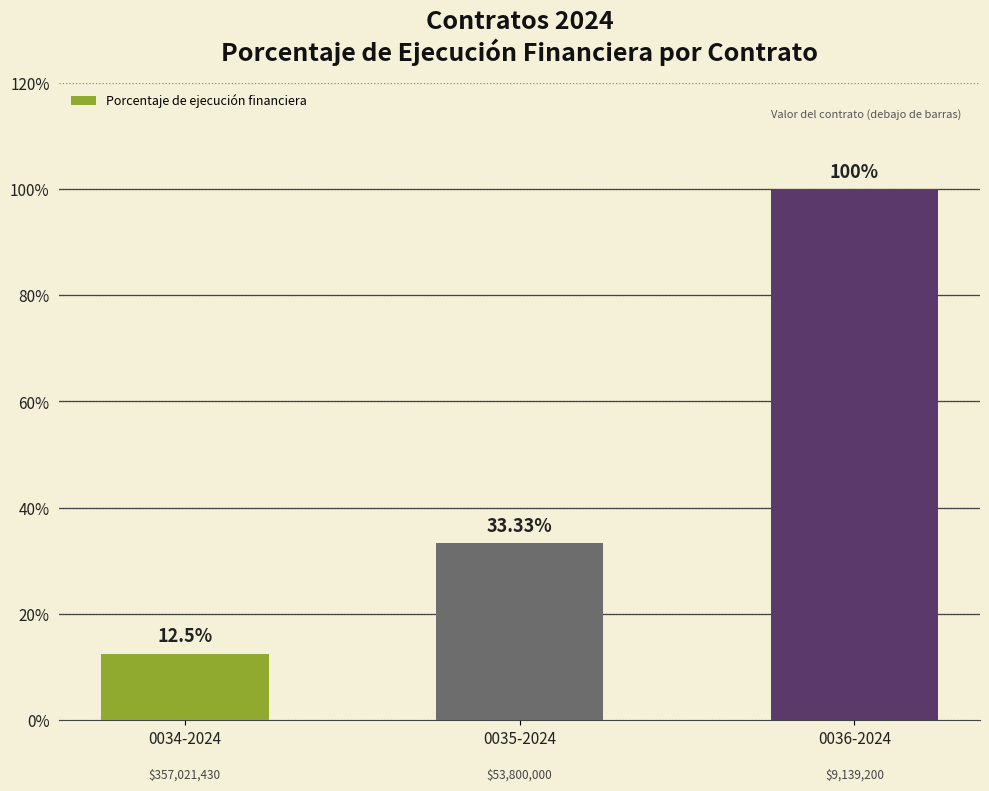

What is the minimum value shown in the chart?

12.5